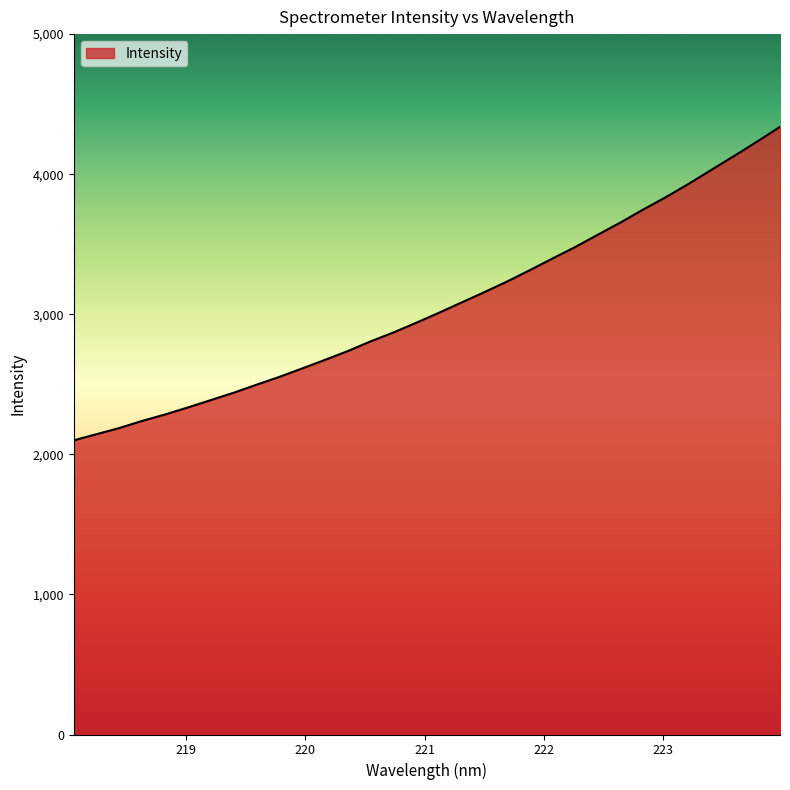

What is the minimum value shown in the chart?

2100.2